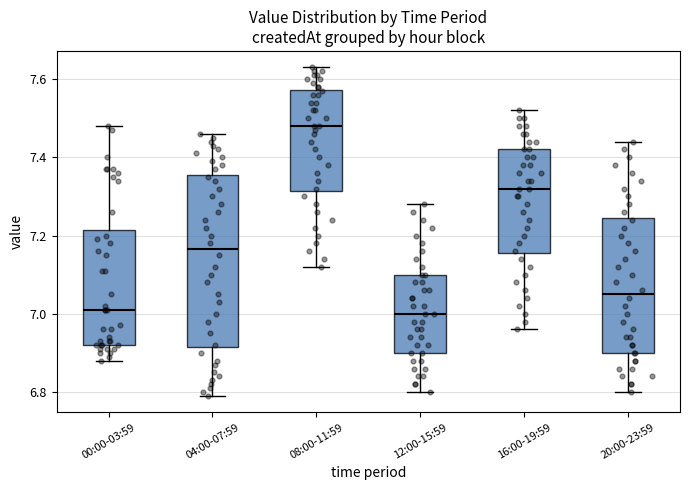

Which box is the tallest, from its lower edge to its upper edge?

04:00-07:59